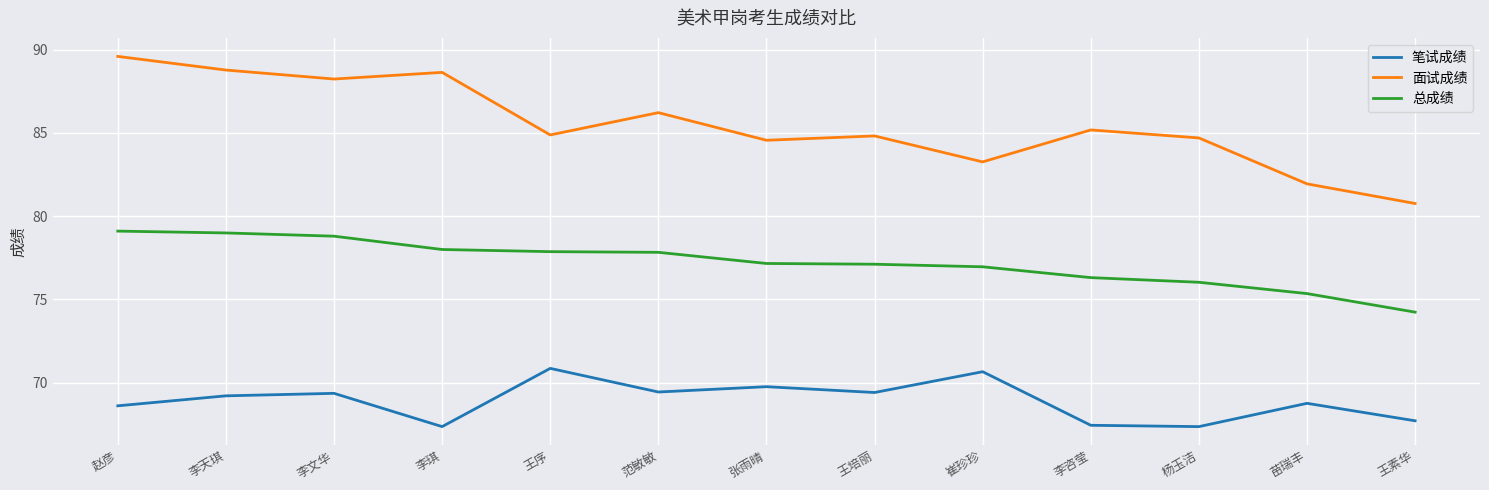

List the series in order of their peak value, lowest first.

笔试成绩, 总成绩, 面试成绩